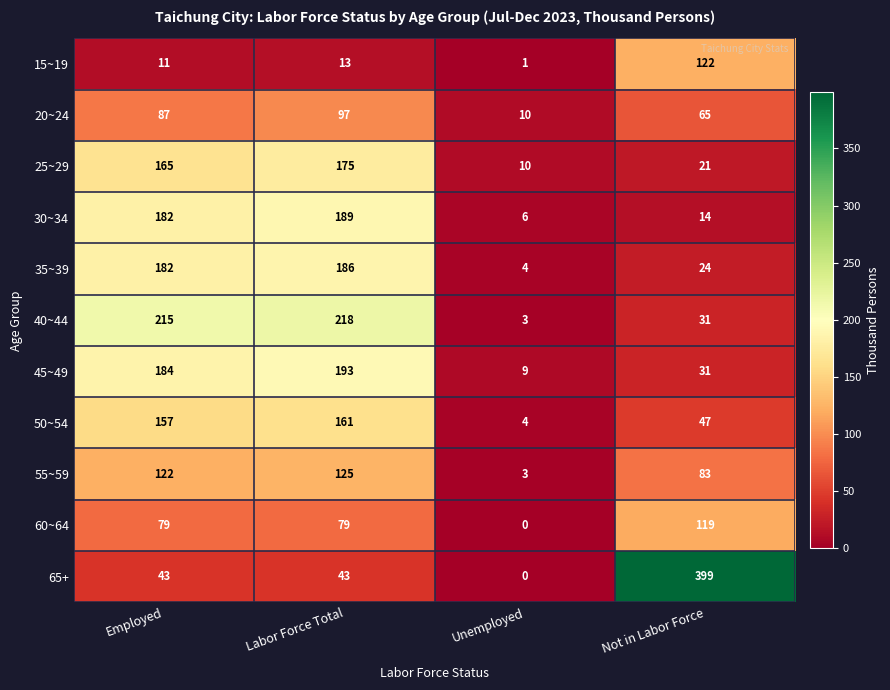

What value does the 15~19 series have at Labor Force Total?

13